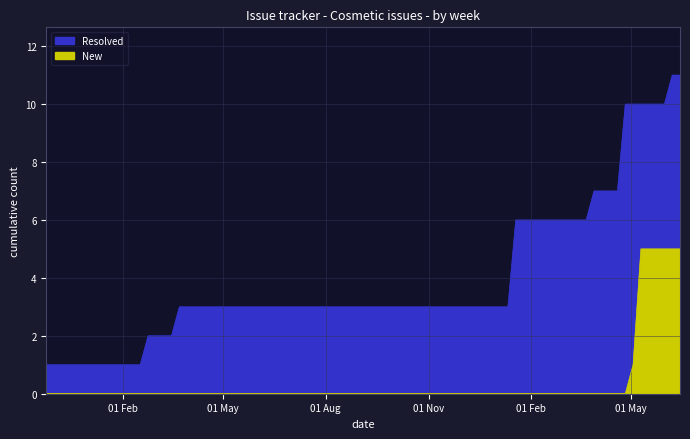

Between 12 and 19, which is larger?

19